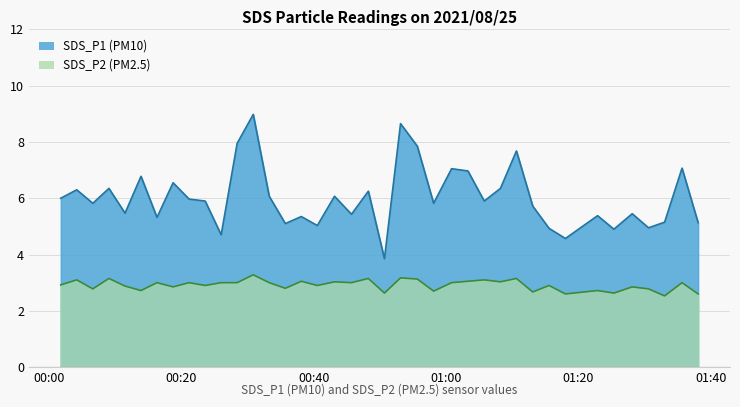

At which category is the sum across all series the highest?

2021/08/25 00:30:52